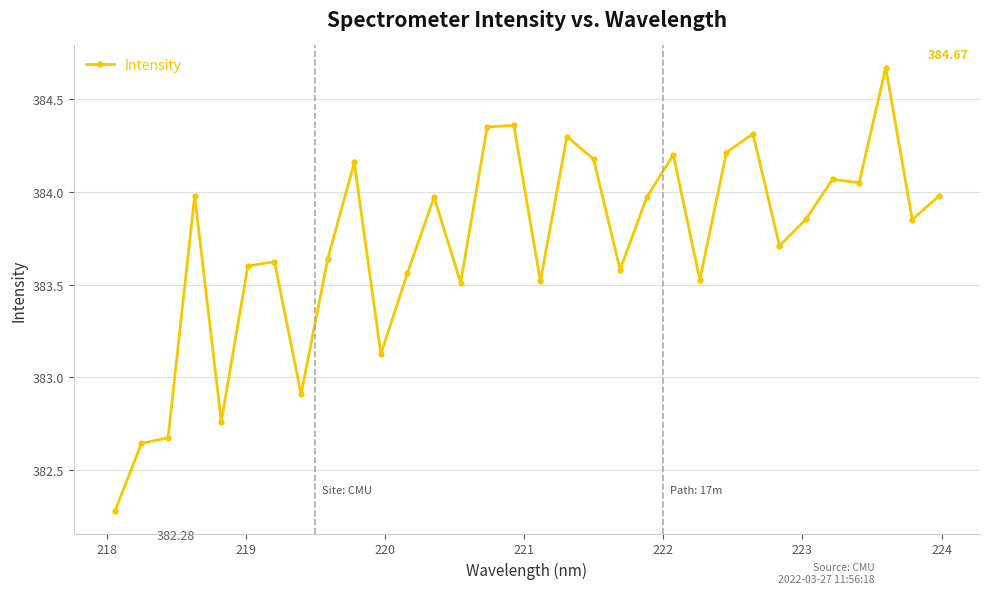

How many lines are shown in the chart?

1